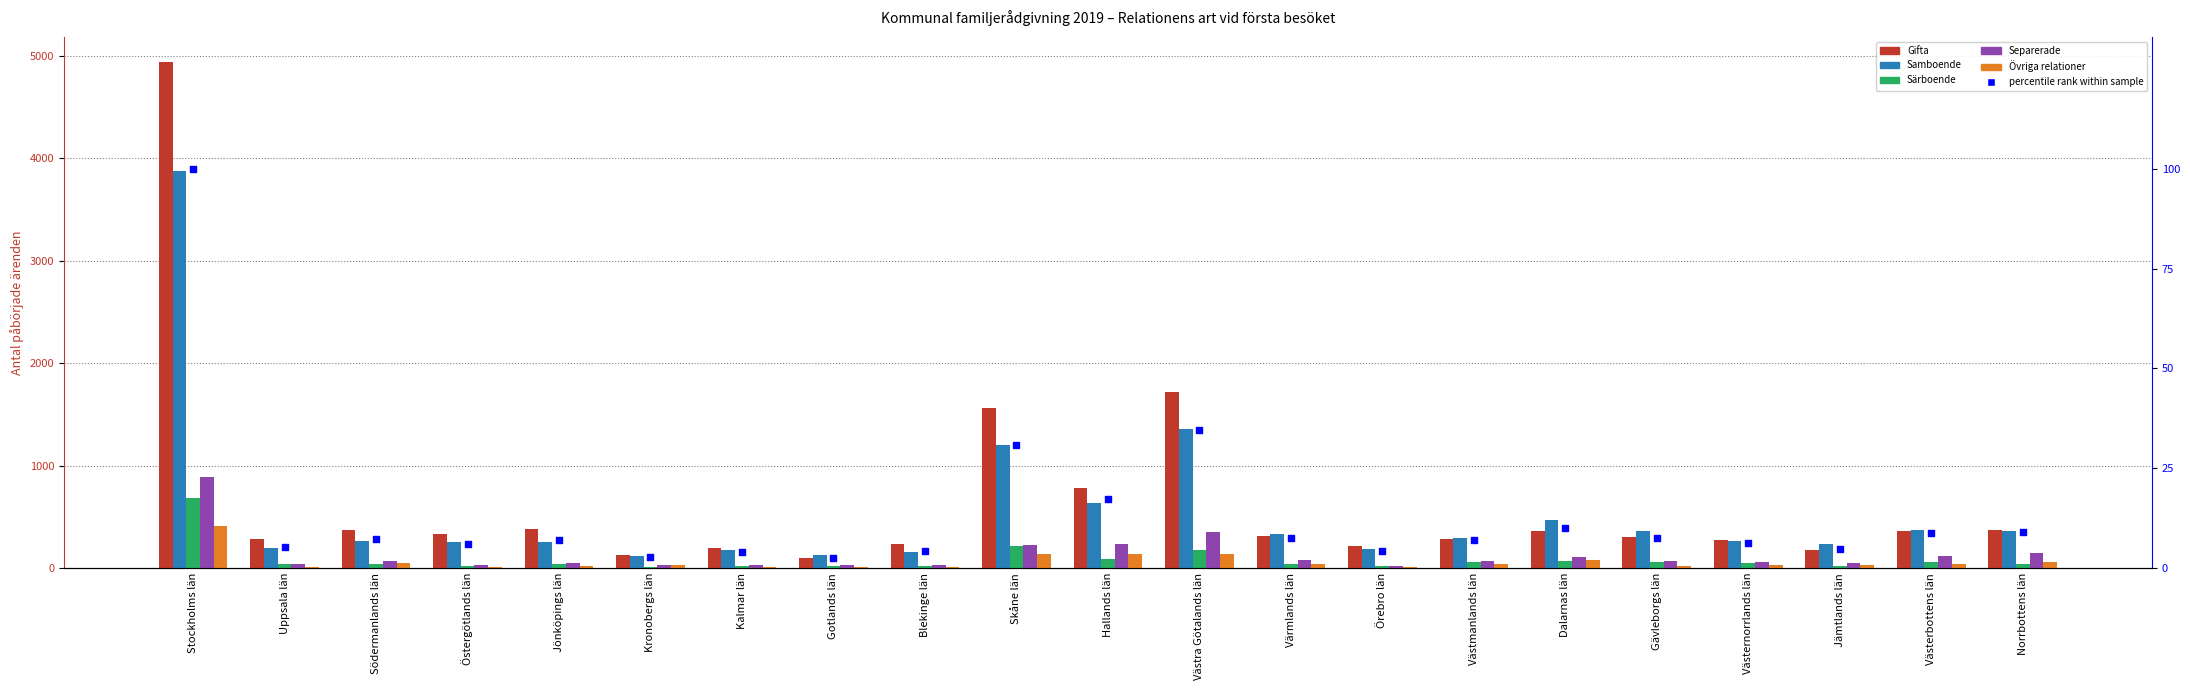

At which category is the sum across all series the highest?

Stockholms län